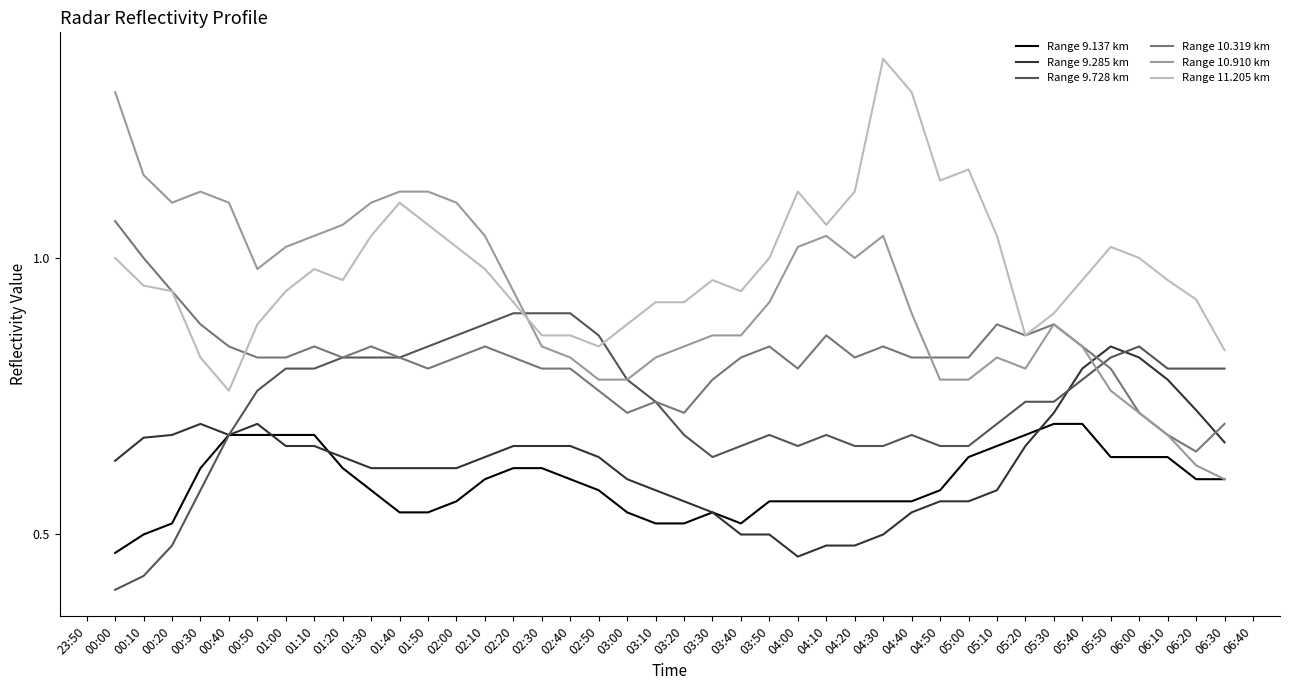

List the series in order of their peak value, highest first.

Range 11.205 km, Range 10.910 km, Range 10.319 km, Range 9.728 km, Range 9.285 km, Range 9.137 km